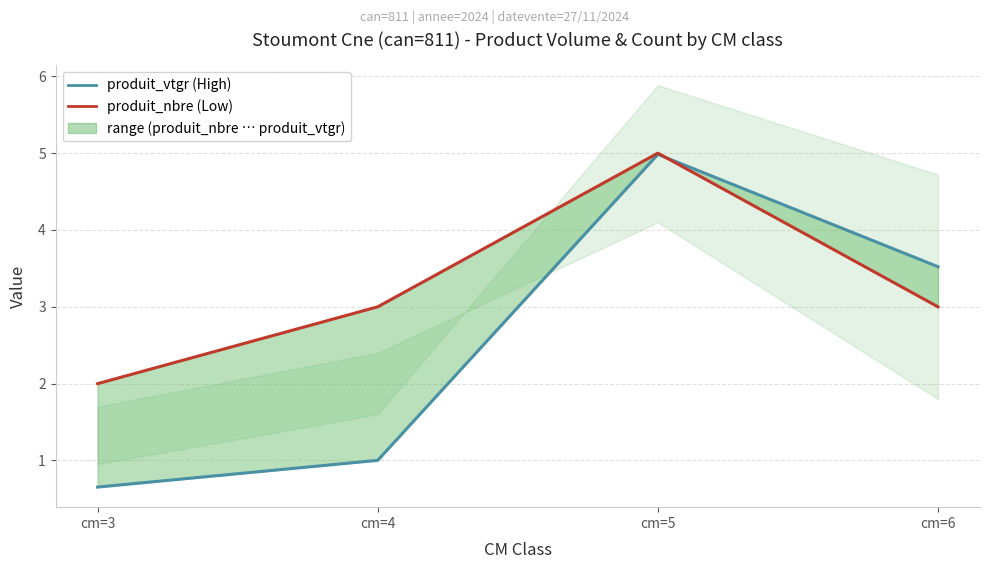

What is the difference between the maximum and second lowest values in the produit_nbre series?

2.0